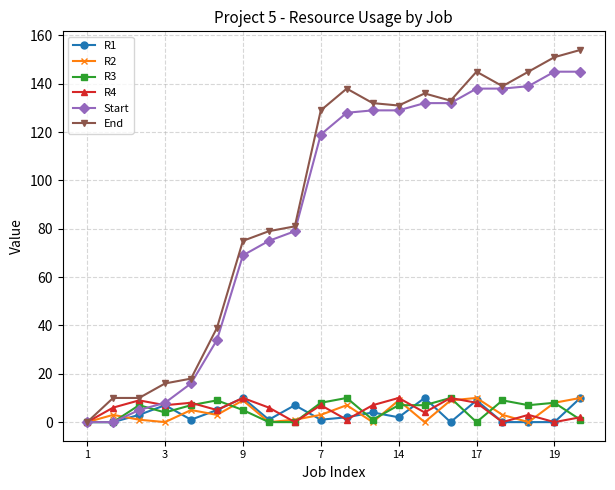

How many data points does each series have?

20